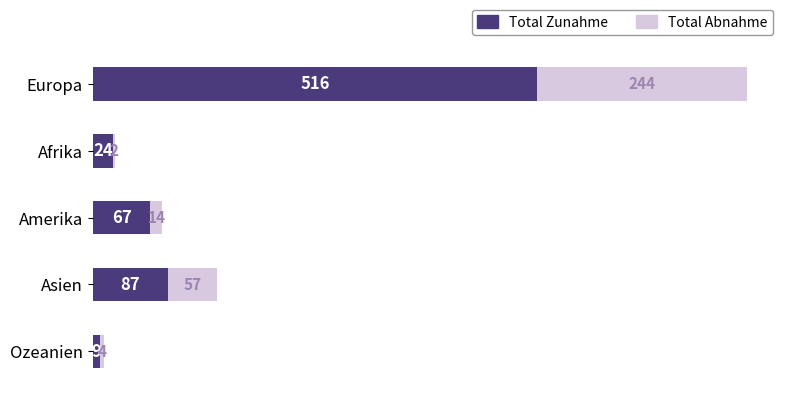

What is the maximum value for Total Zunahme?

516